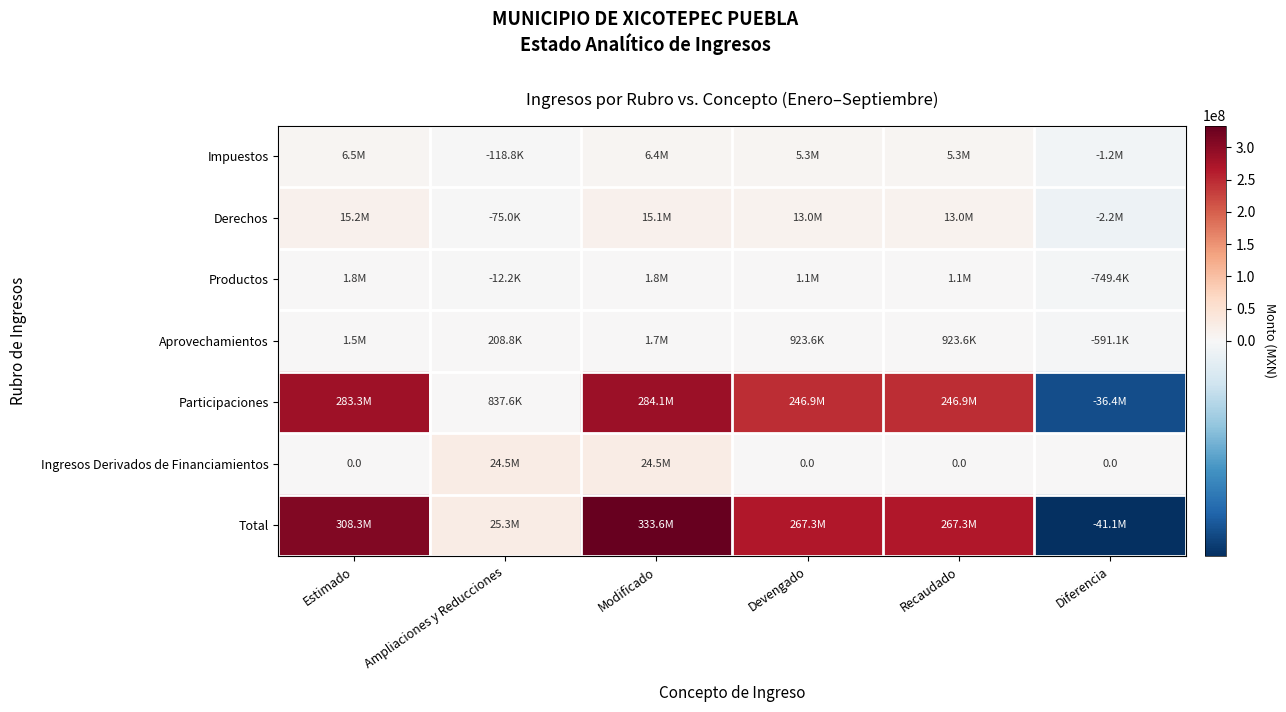

What is the average value of the Derechos series?

9018788.9